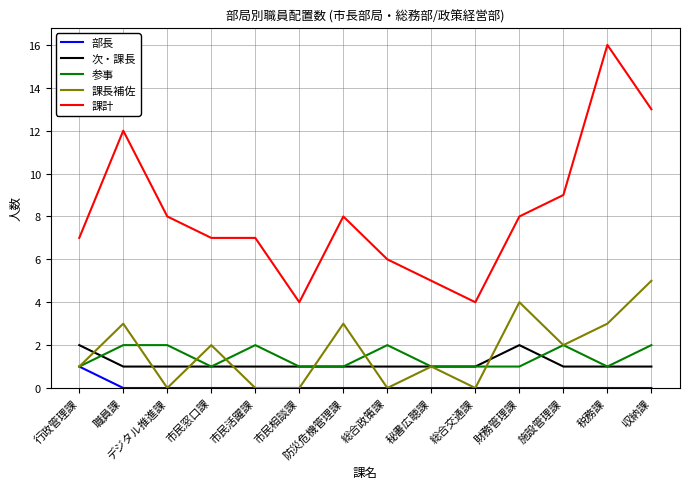

How many lines are shown in the chart?

5